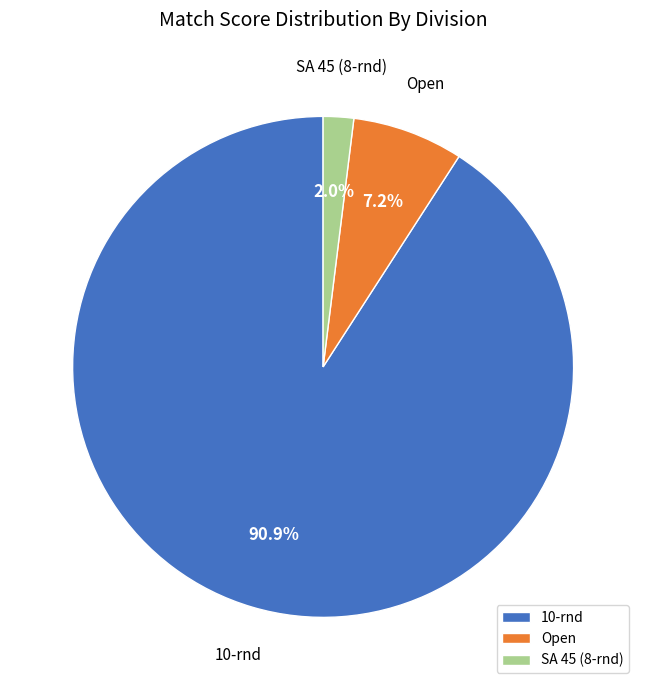

Which slice is the largest?

10-rnd